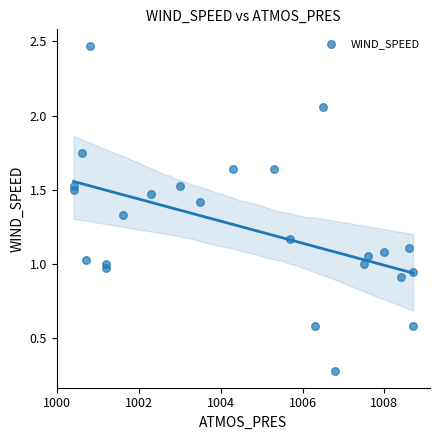

What is the range of X values (max minus min)?

8.3